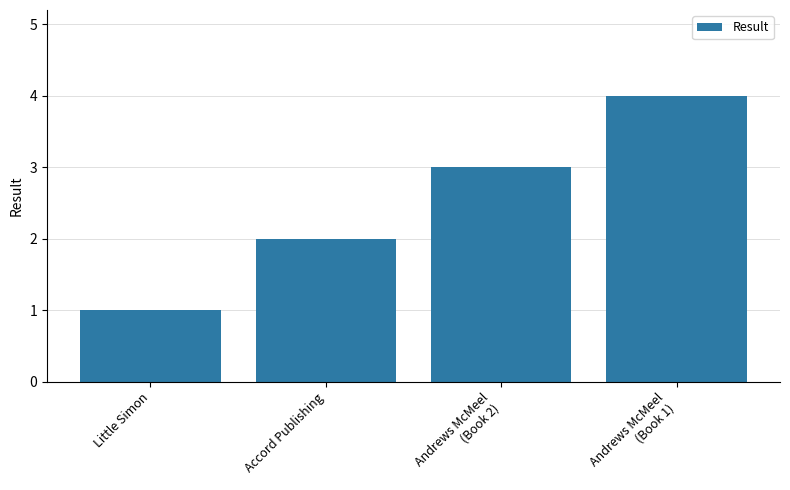

List the labels in order of value, largest first.

Andrews McMeel
(Book 1), Andrews McMeel
(Book 2), Accord Publishing, Little Simon